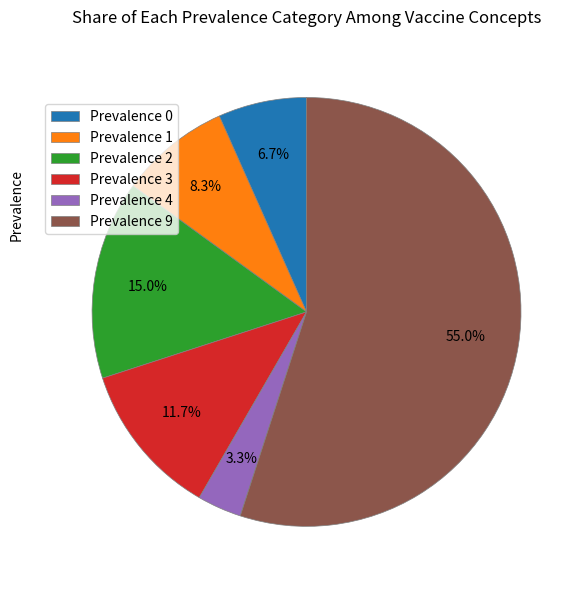

To the nearest percent, what is the combined percentage of Prevalence 0 and Prevalence 9?

62%